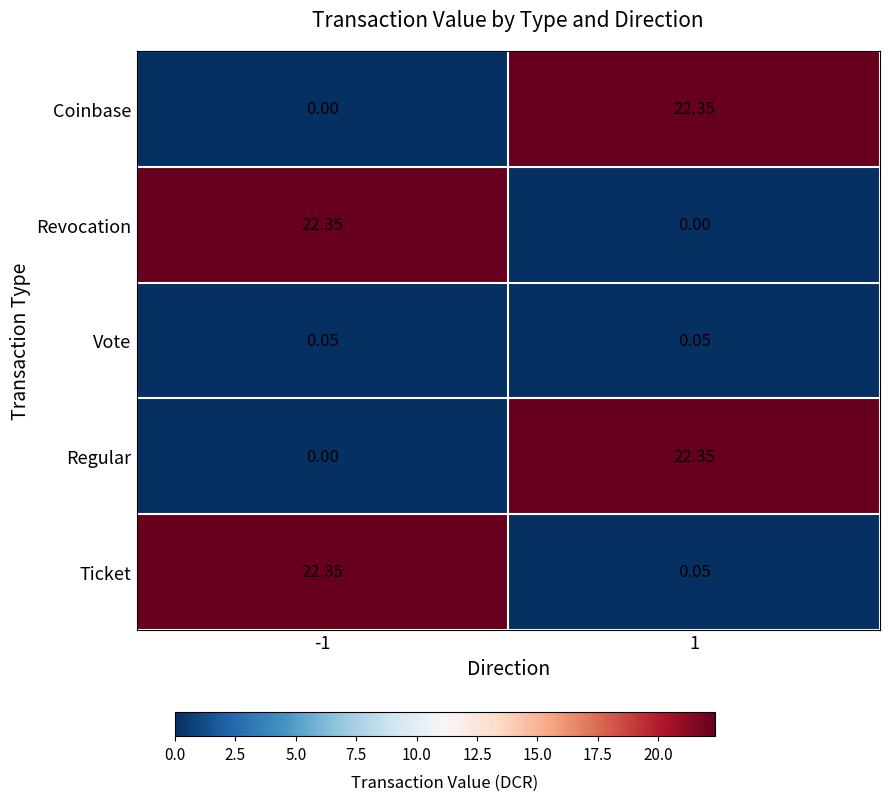

How many distinct data groups are displayed?

5